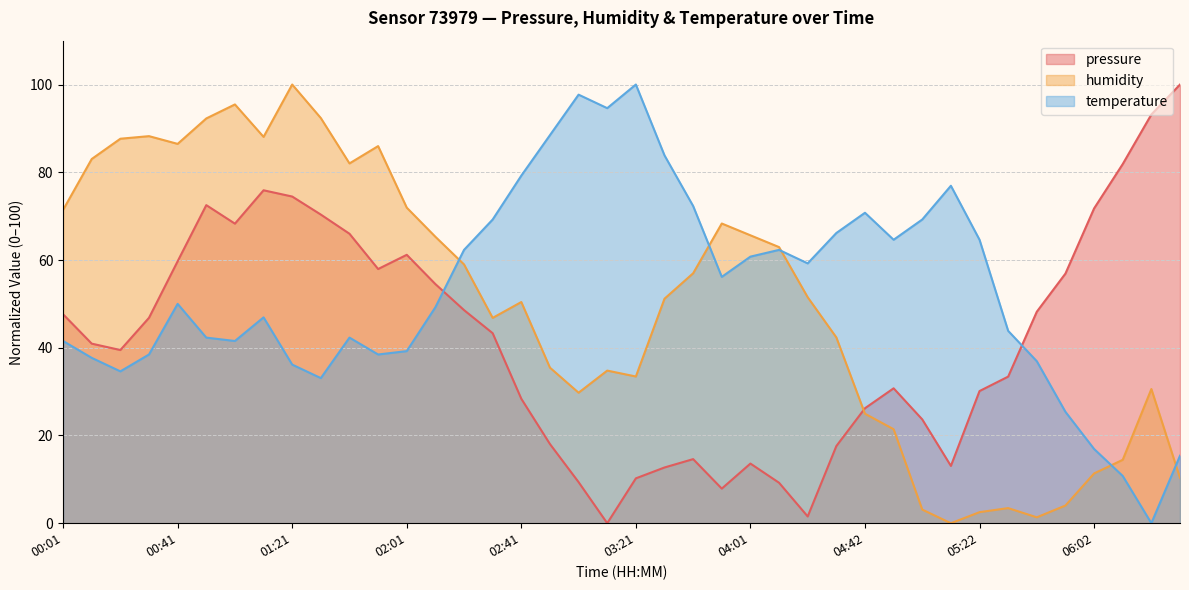

At which label does temperature reach its minimum?

06:22